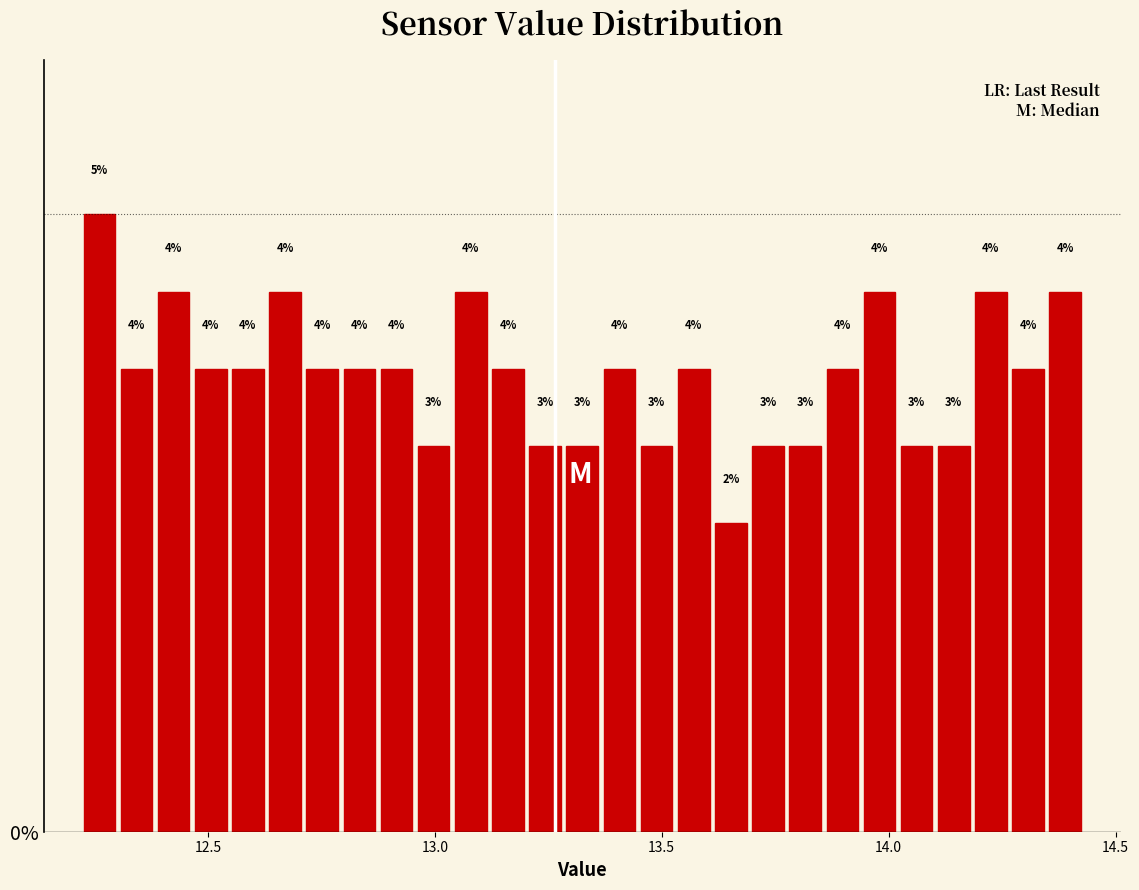

Around what value on the x-axis is the tallest bar? Give the approximate position of its centre, as read against the axis.

12.25